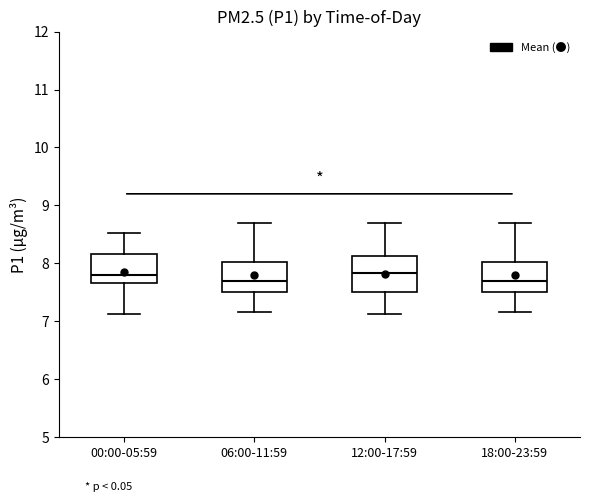

Where is the lower edge of the box for 00:00-05:59 on the y-axis? The values are not printed on the chart, so give them approximately, as read against the axis.

7.7